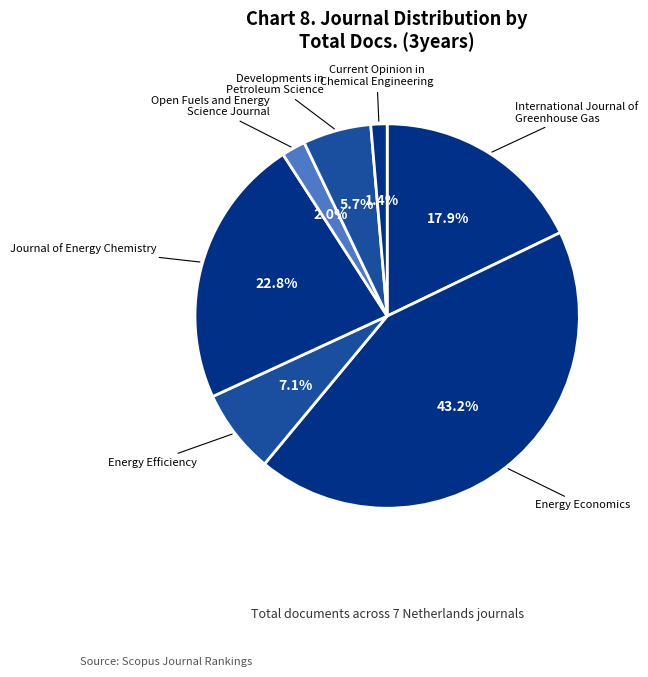

Rank the categories by value from highest to lowest.

Energy Economics, Journal of Energy Chemistry, International Journal of Greenhouse Gas, Energy Efficiency, Developments in Petroleum Science, Open Fuels and Energy Science Journal, Current Opinion in Chemical Engineering